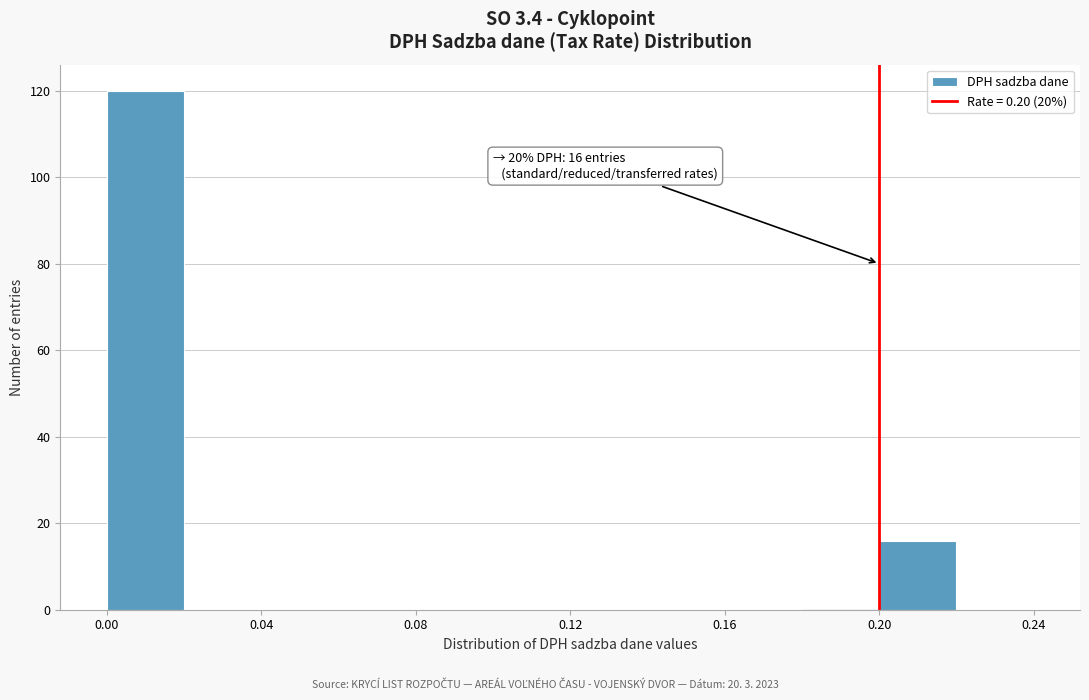

Which range on the x-axis has the tallest bar?

0.00 to 0.02